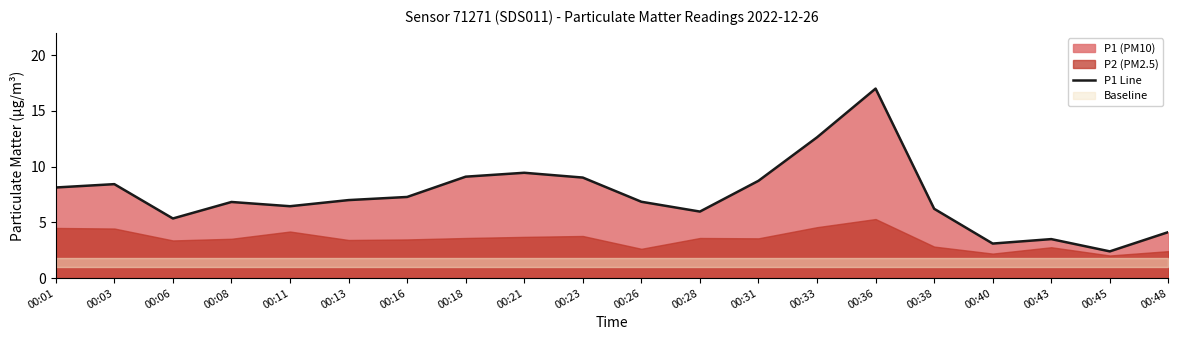

How many interior local valleys (lower than both neighbors) does the data have?

5